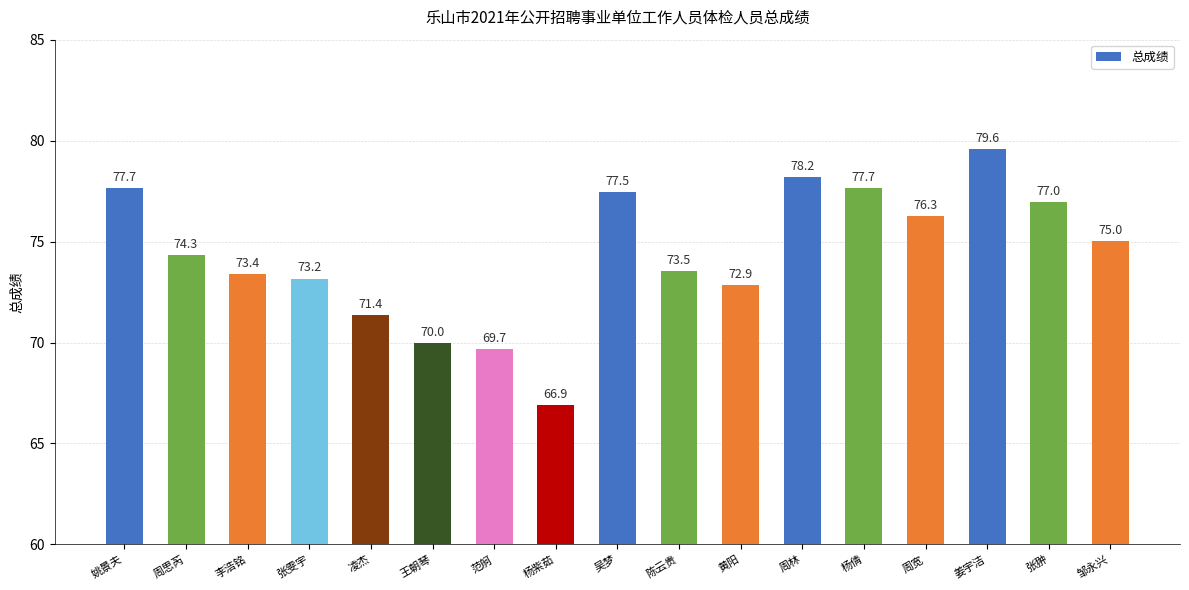

What value does the data have at 王朝琴?

70.0